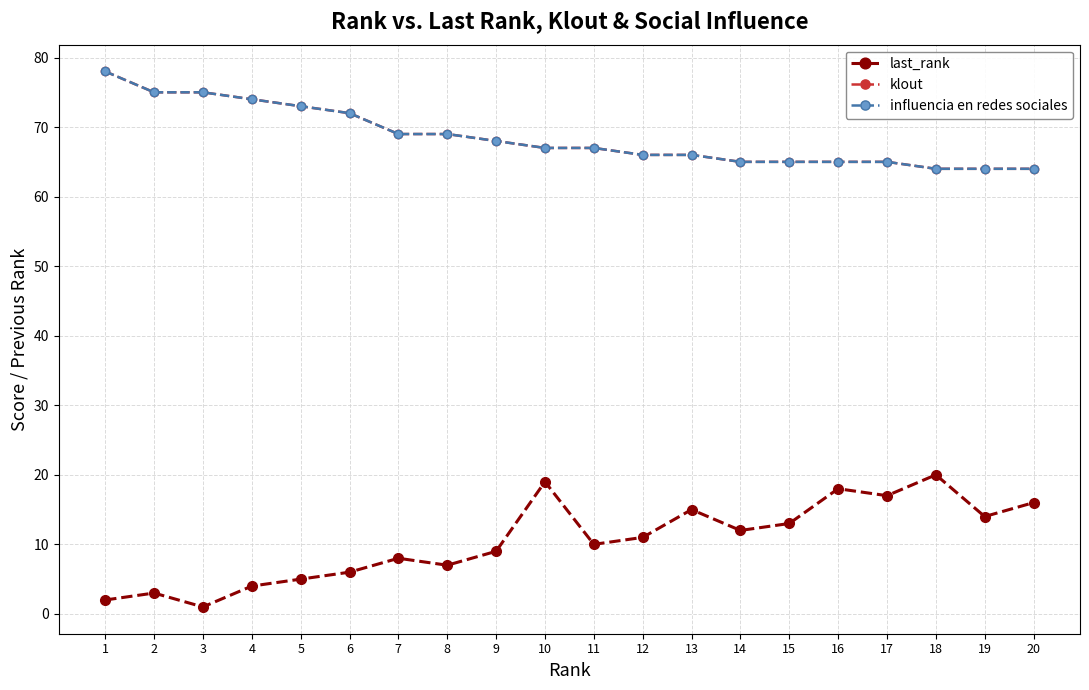

In last_rank, how many points are higher than both neighbors (excluding endpoints)?

6